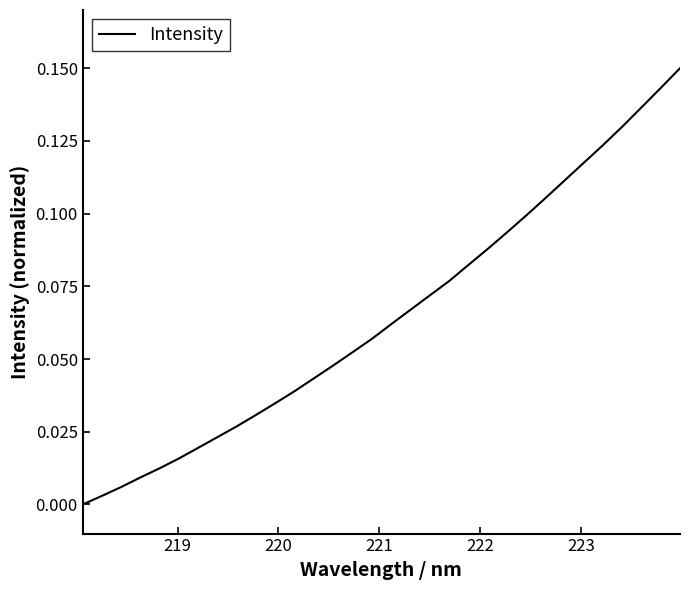

Does the chart have visible grid lines?

No